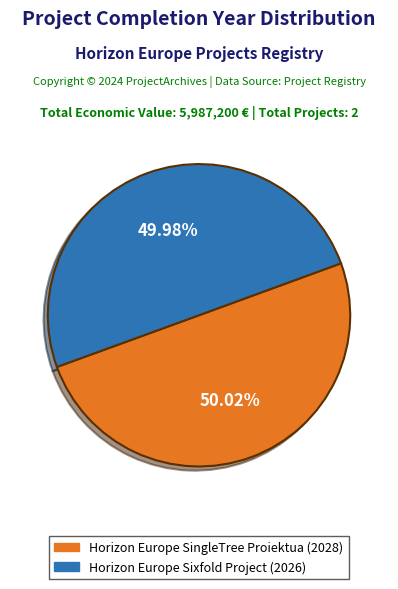

Approximately how many times larger is the value at Horizon Europe SingleTree Proiektua compared to Horizon Europe Sixfold Project?

1.0